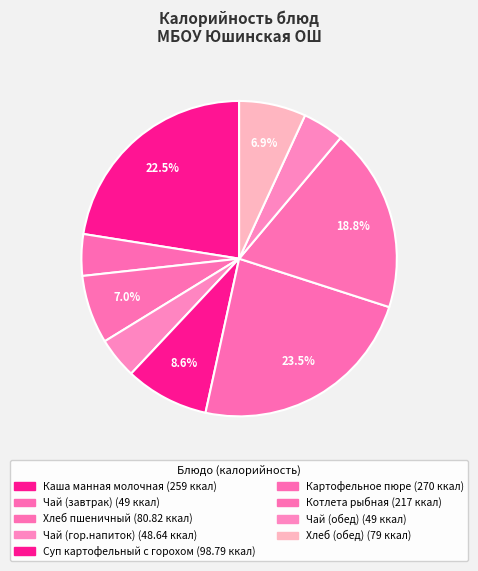

Which slice is the smallest?

Чай (гор.напиток)